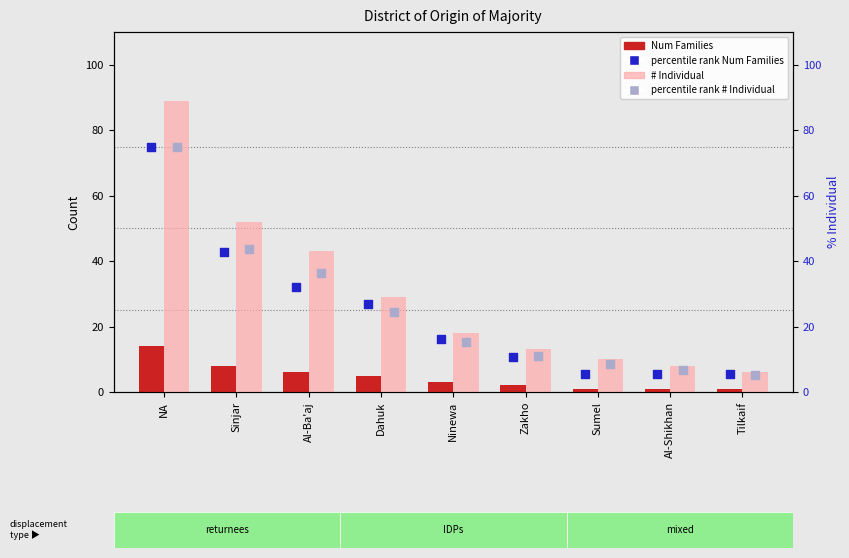

Is the value of # Individual at Al-Ba'aj greater than the value of percentile rank # Individual at Ninewa?

Yes